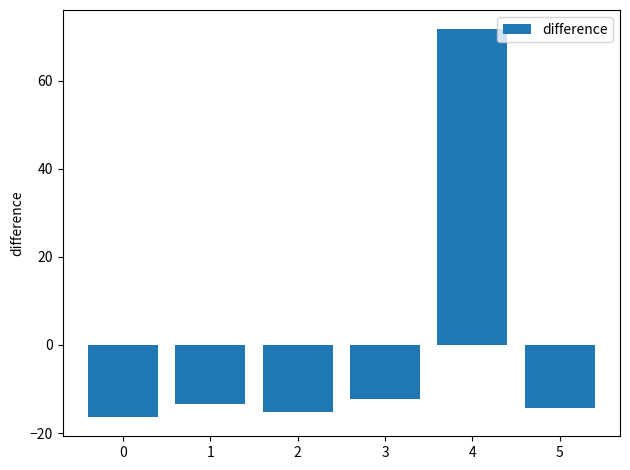

What is the change in value from 0 to 1?

+3.0